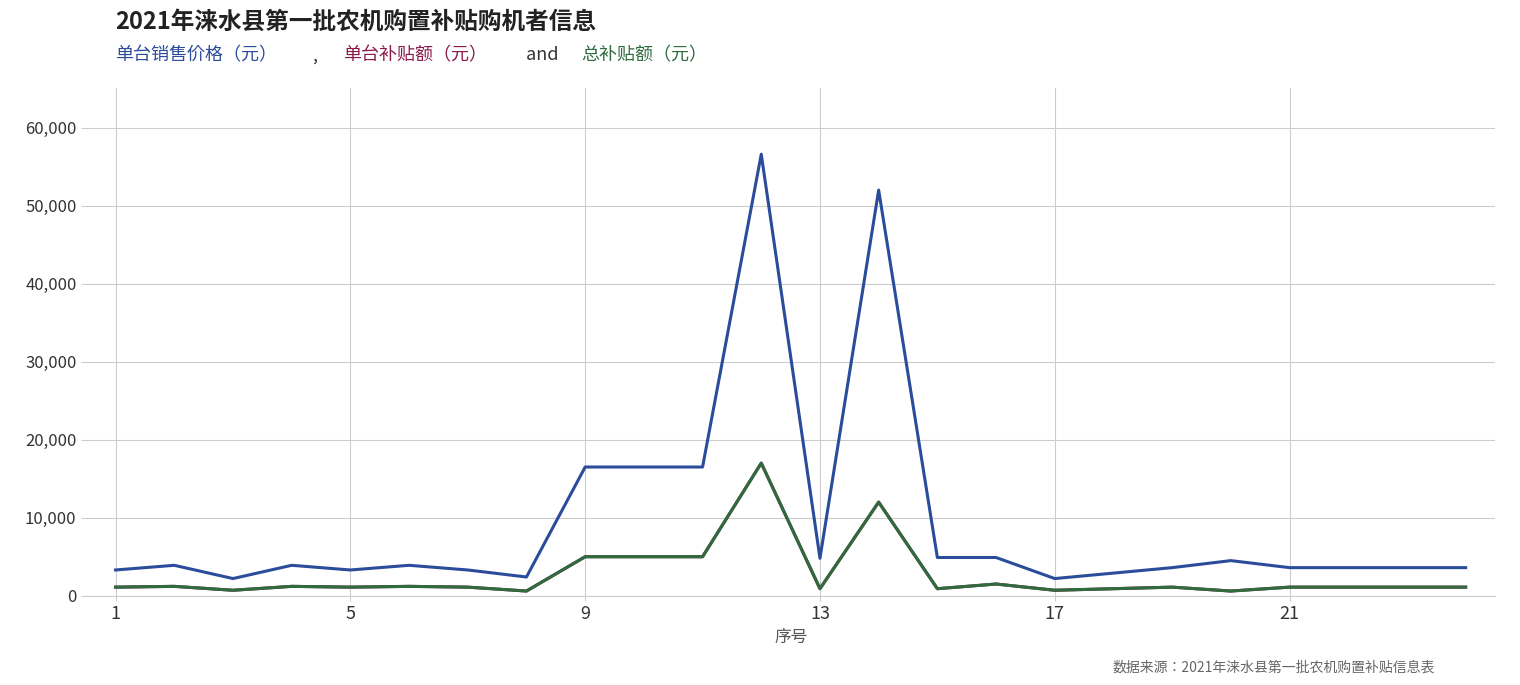

Does the chart have visible grid lines?

Yes